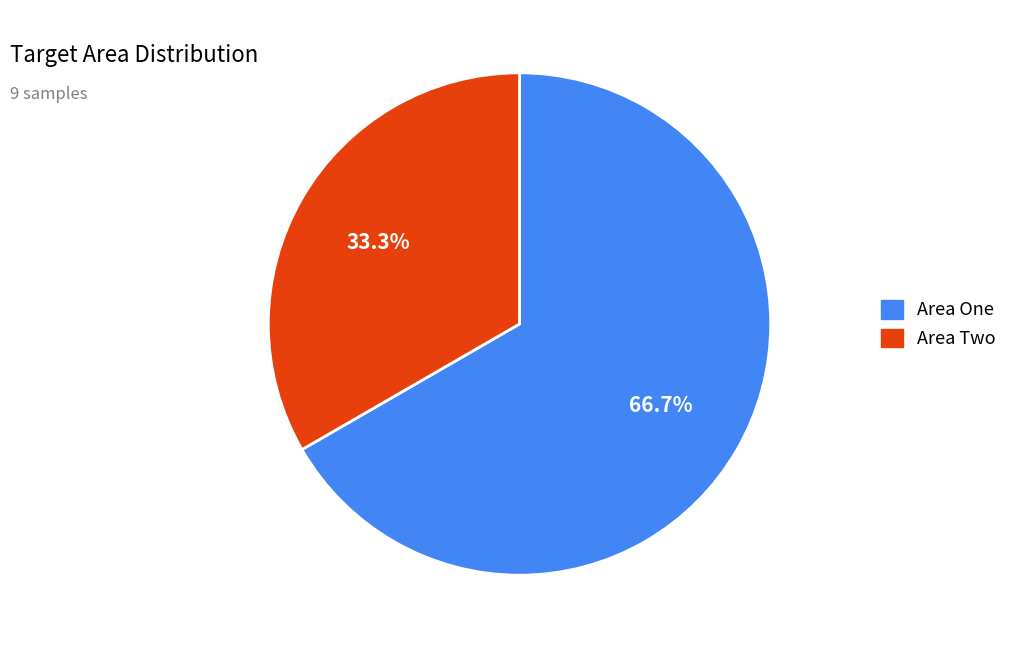

The Area Two slice represents 19% of the pie. True or false?

False